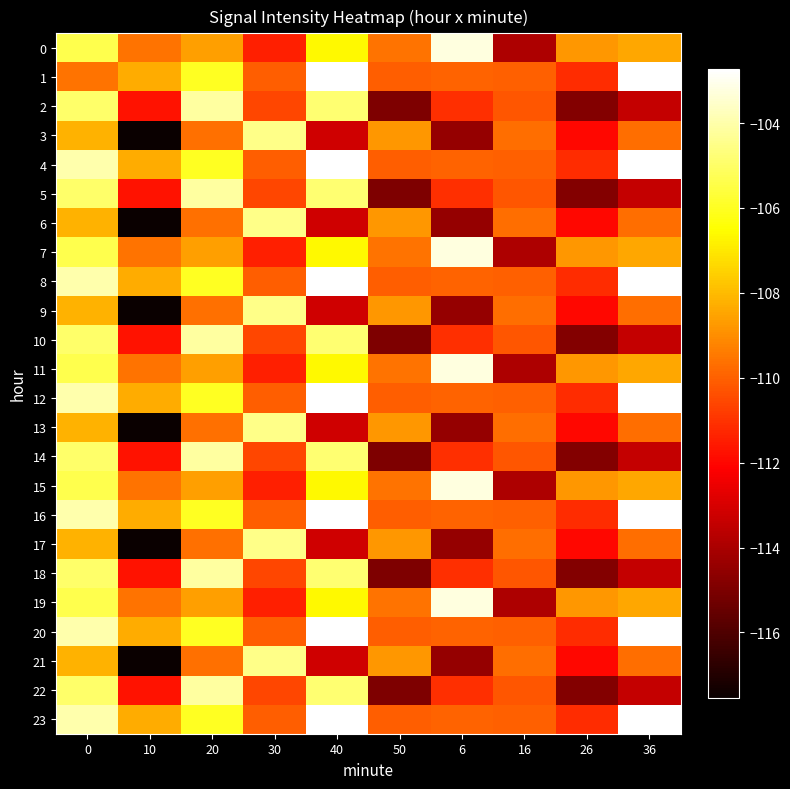

What is the total value across all series at 20?

-2567.8